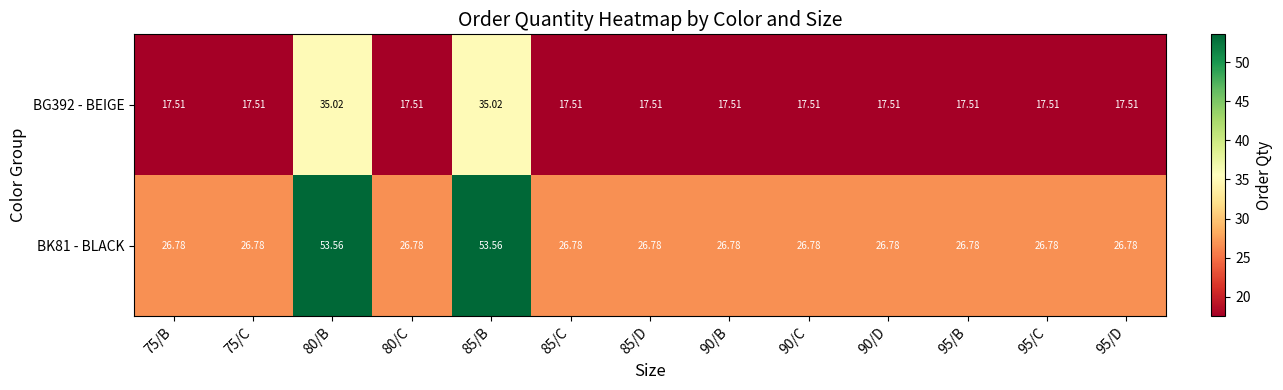

Is the value of BK81 - BLACK at 90/D greater than the value of BG392 - BEIGE at 90/B?

Yes